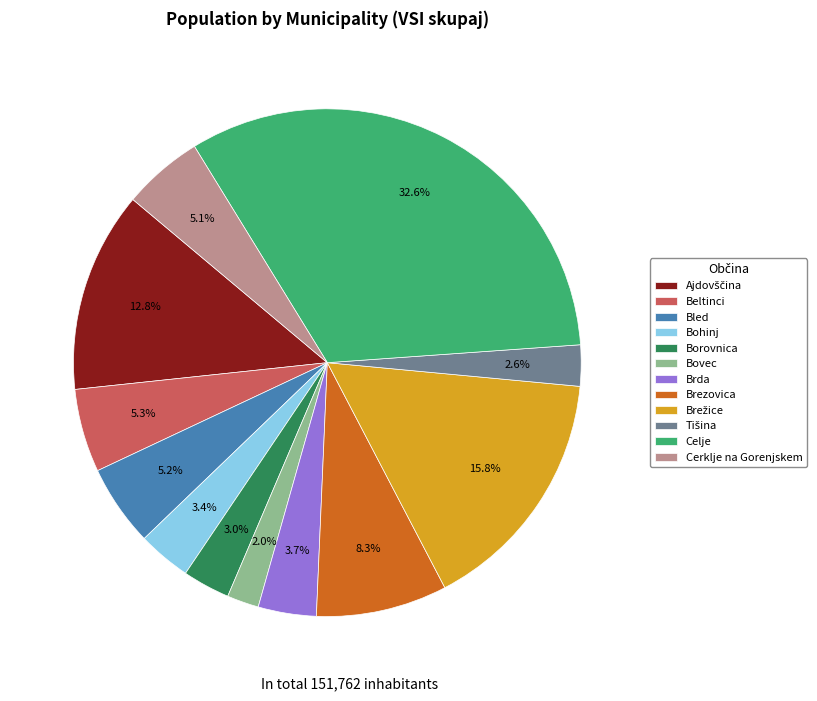

Does any single category account for the majority?

No